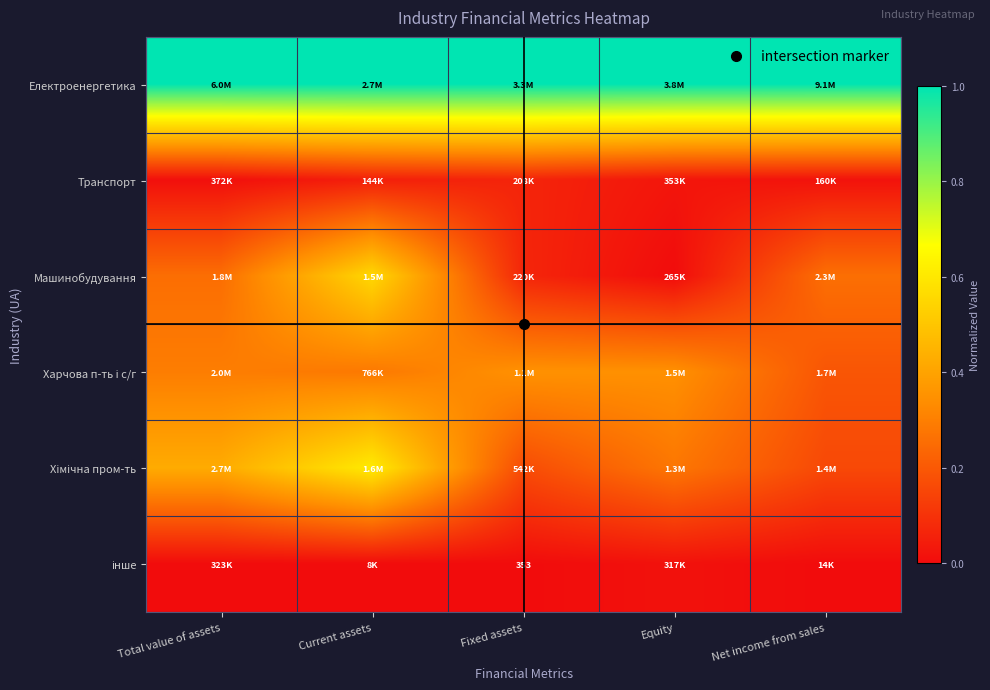

Which has a higher value, Total value of assets or Equity?

Total value of assets